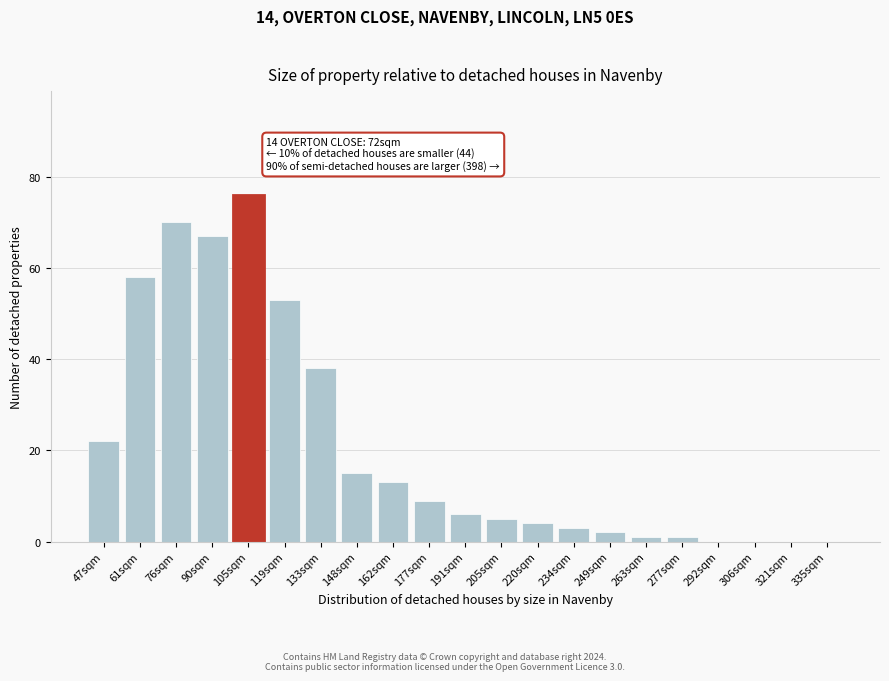

Reading left to right, list all the values displayed in this chart.

47sqm=22	61sqm=58	76sqm=70	90sqm=67	105sqm=76	119sqm=53	133sqm=38	148sqm=15	162sqm=13	177sqm=9	191sqm=6	205sqm=5	220sqm=4	234sqm=3	249sqm=2	263sqm=1	277sqm=1	292sqm=0	306sqm=0	321sqm=0	335sqm=0